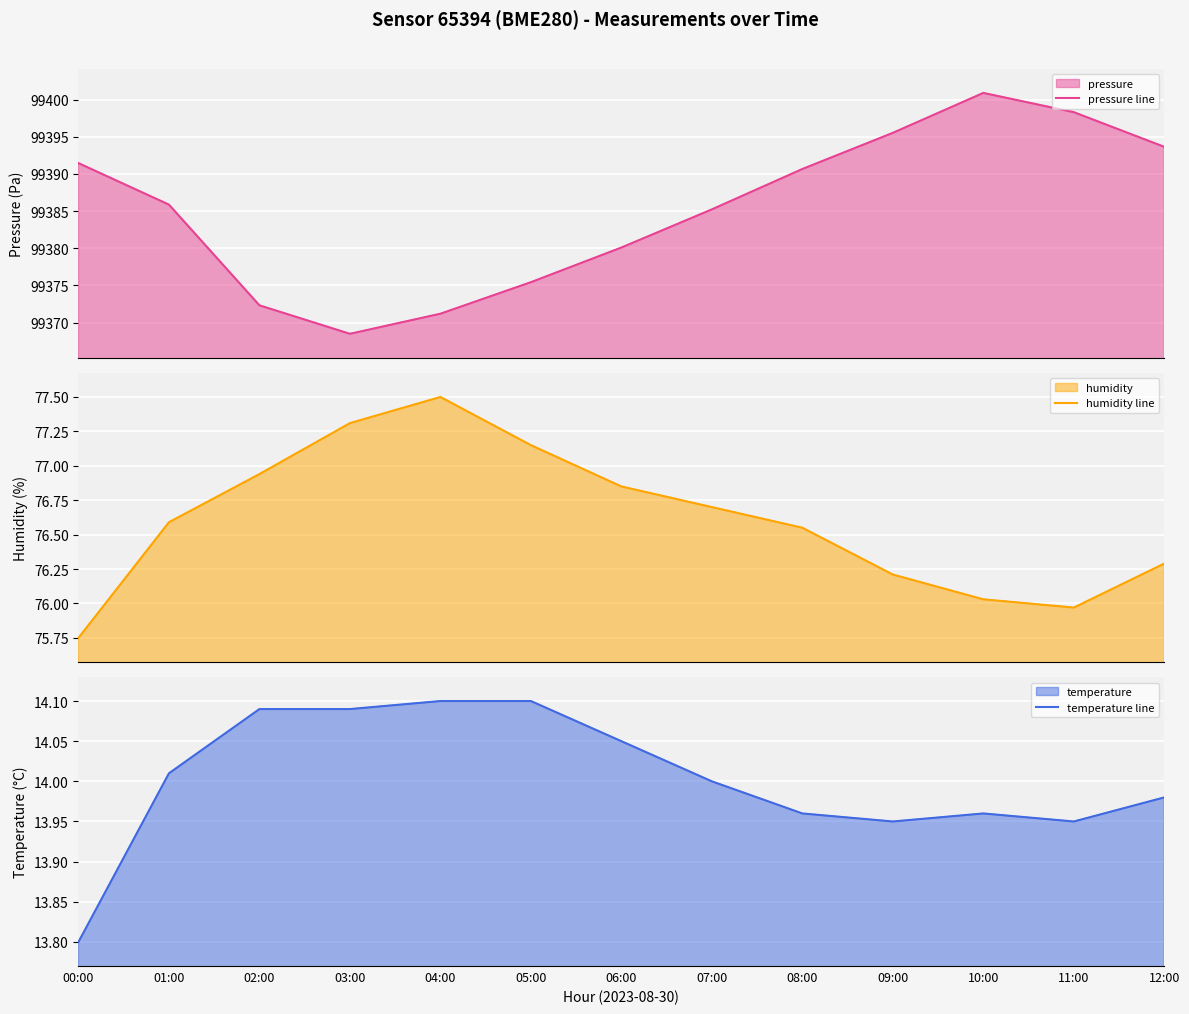

The value of humidity line at 08:00 is 32.4. True or false?

False